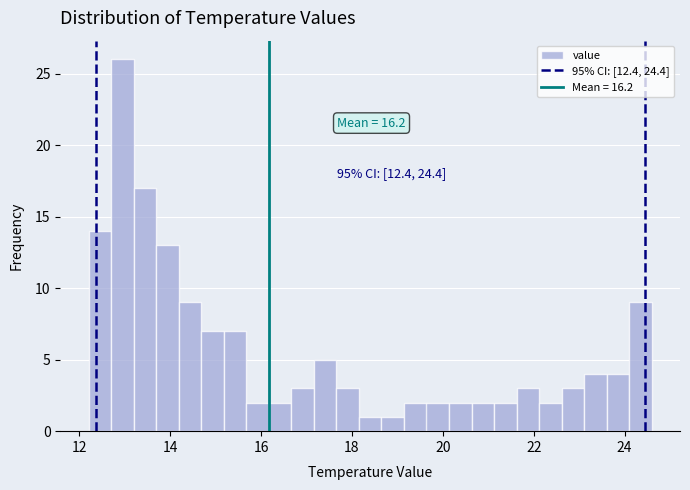

Read against the x-axis, roughly where is the centre of the tallest bar?

13.0